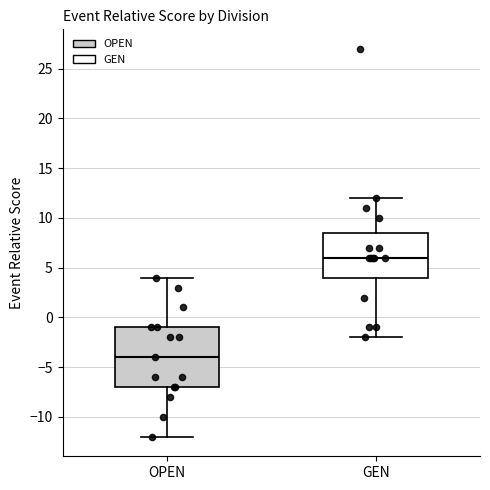

Where does the upper whisker of the box for OPEN end on the y-axis? The values are not printed on the chart, so give them approximately, as read against the axis.

4.0